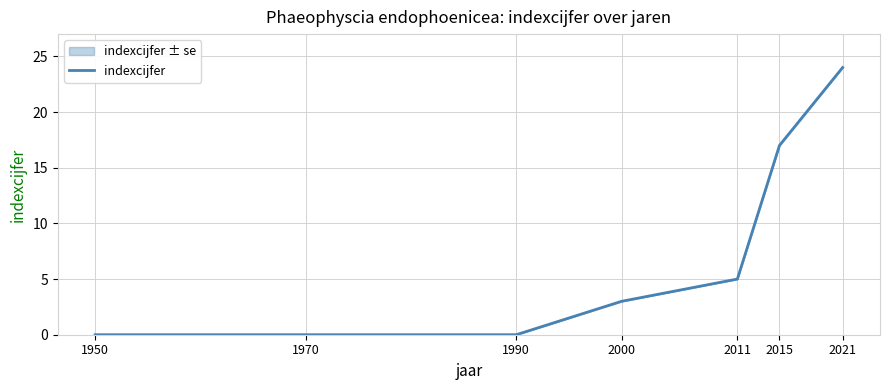

How many lines are shown in the chart?

1